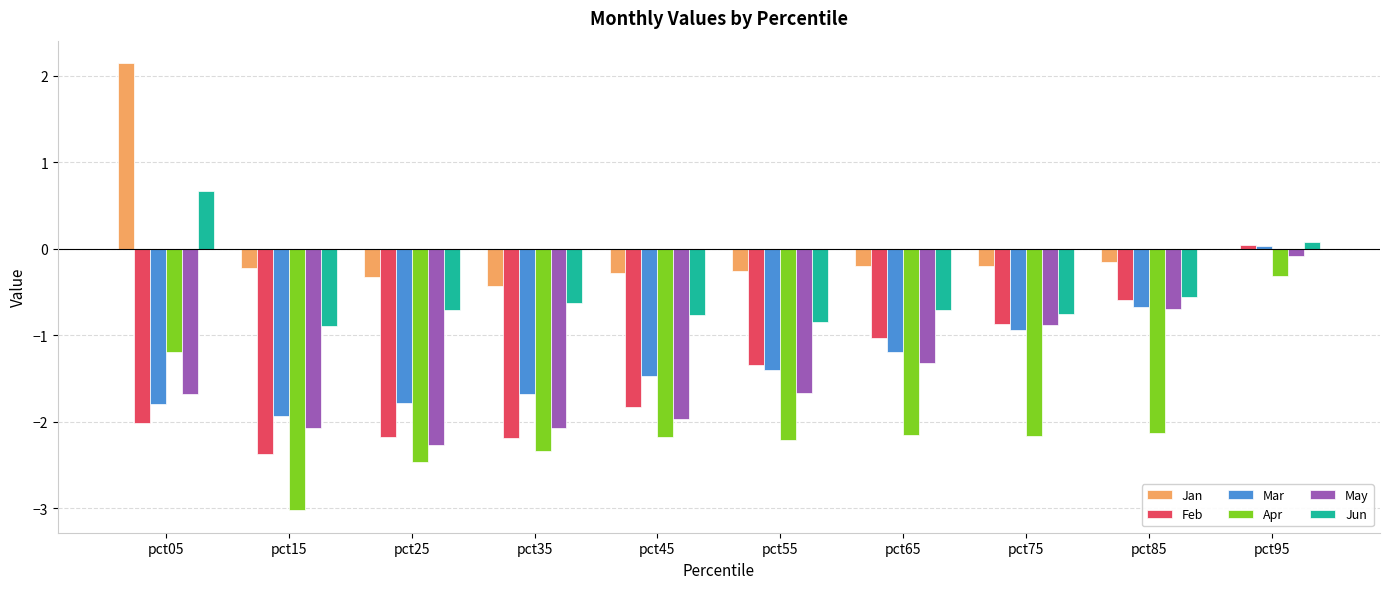

True or false: Apr has a value of -0.5 at pct95.

False